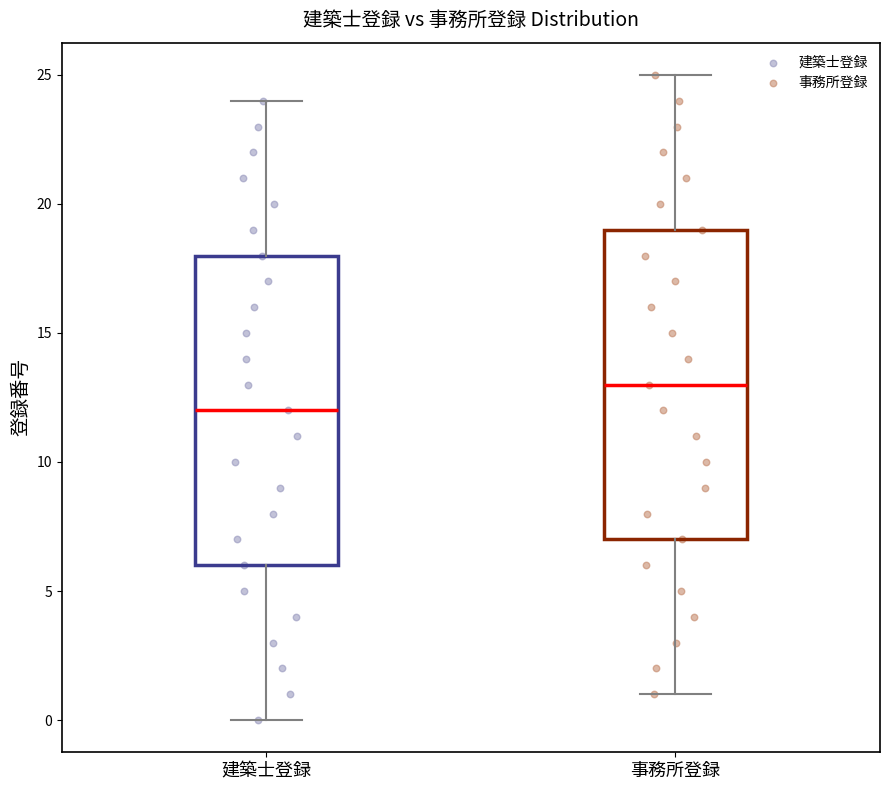

Which box has the highest median line?

事務所登録